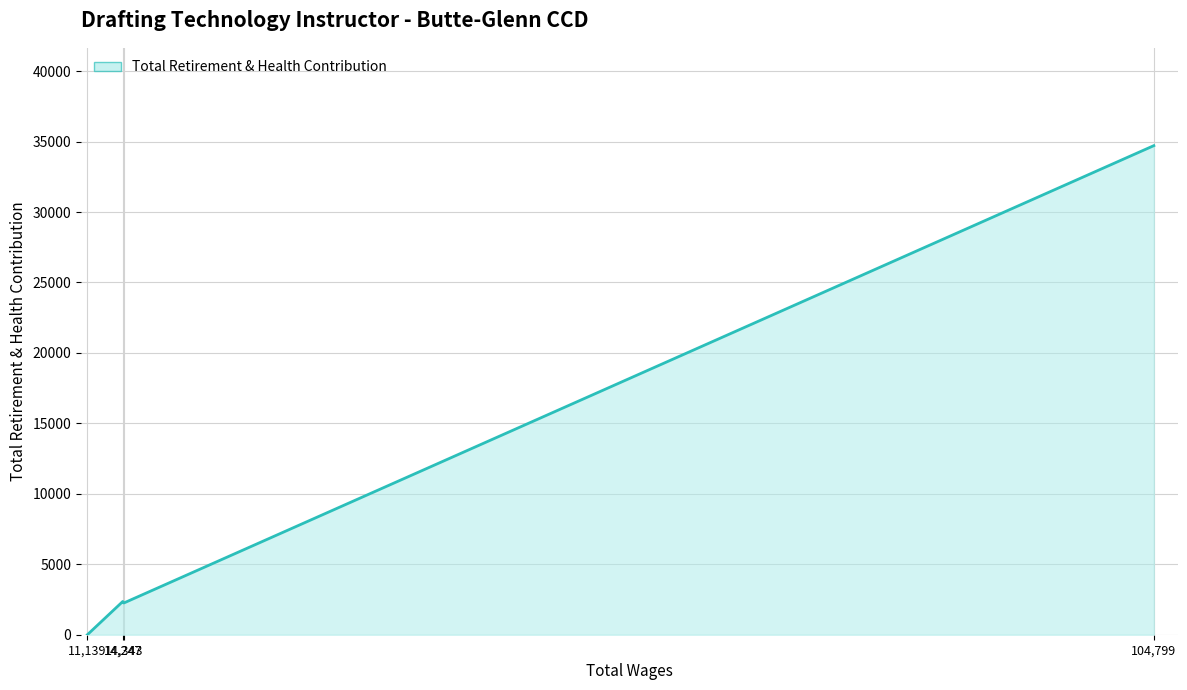

True or false: the data has more than 1 interior local peaks.

False